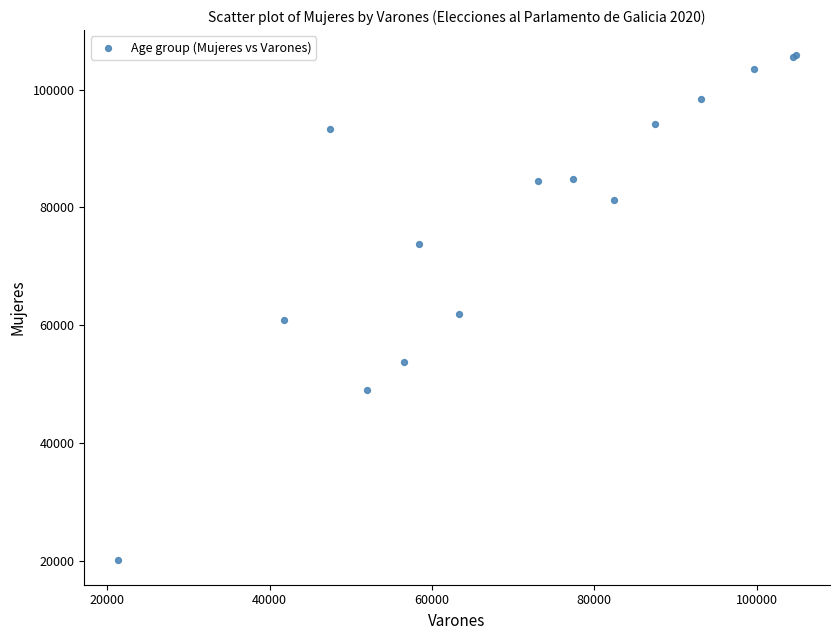

What Y value in the scatter plot is closest to 63019?

61896